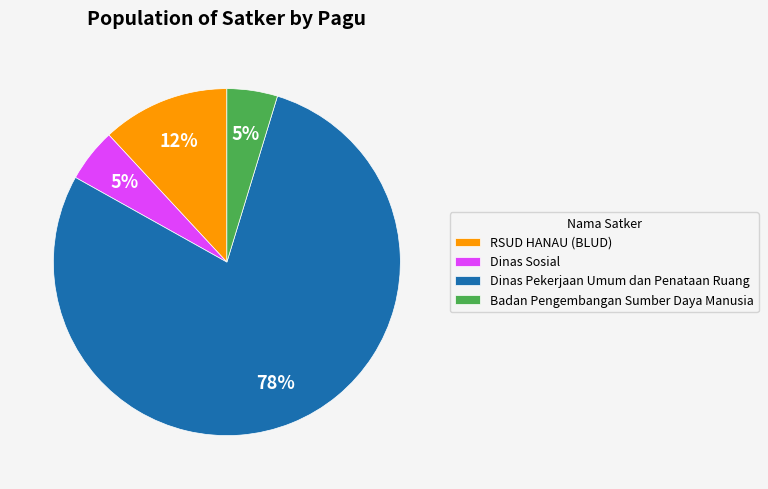

To the nearest percent, what is the combined percentage of Badan Pengembangan Sumber Daya Manusia and Dinas Pekerjaan Umum dan Penataan Ruang?

83%